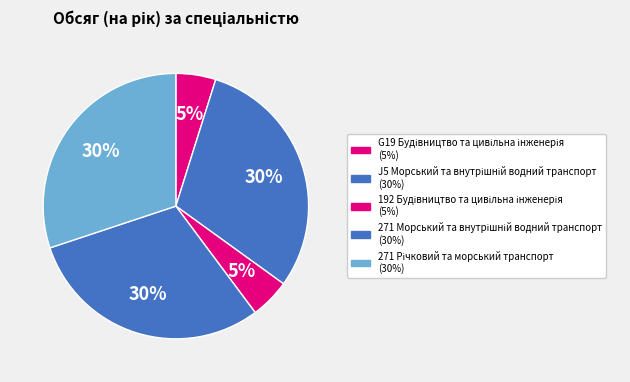

Is there a majority slice in this chart?

No